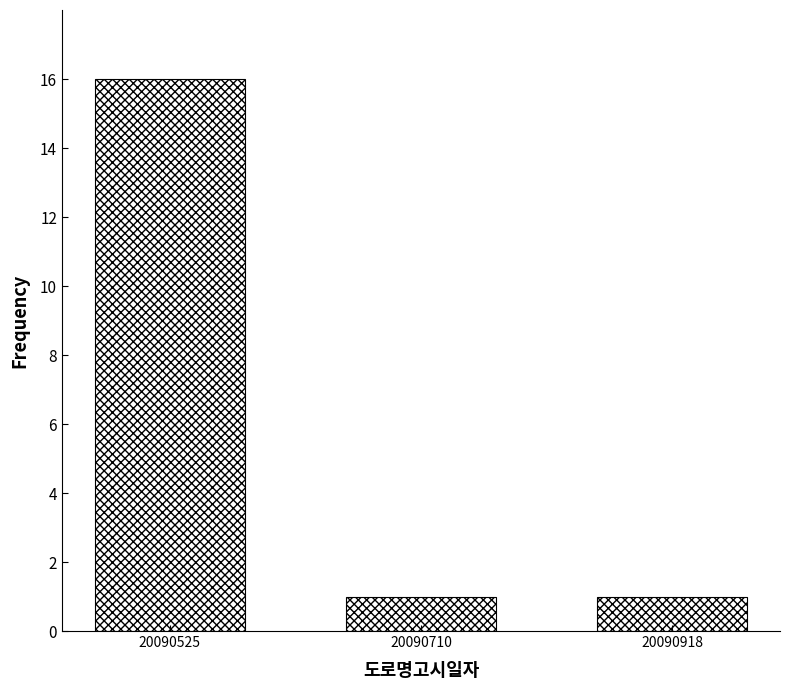

Reading left to right, what are all the values shown in this chart?

20090525=16	20090710=1	20090918=1